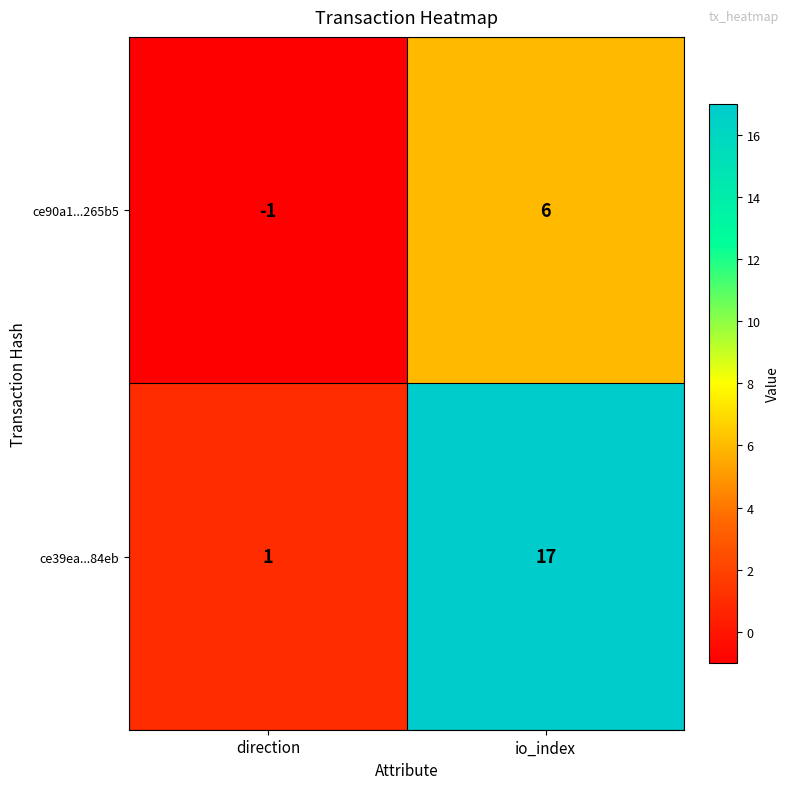

Rank the series by their maximum value, from lowest to highest.

ce90a1...265b5, ce39ea...84eb